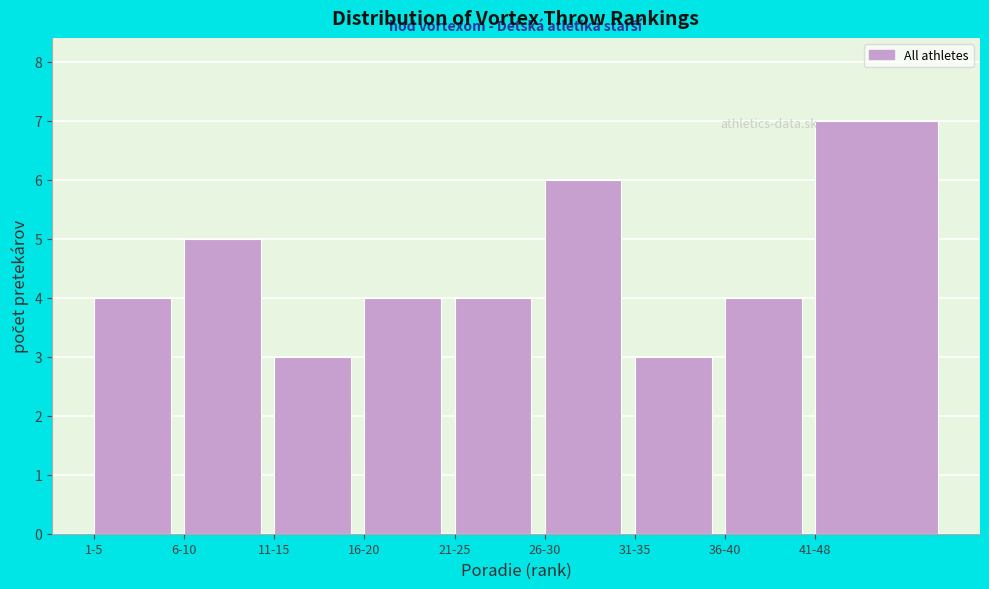

Reading left to right, transcribe all the data shown in this chart.

1-5=4	6-10=5	11-15=3	16-20=4	21-25=4	26-30=6	31-35=3	36-40=4	41-48=7